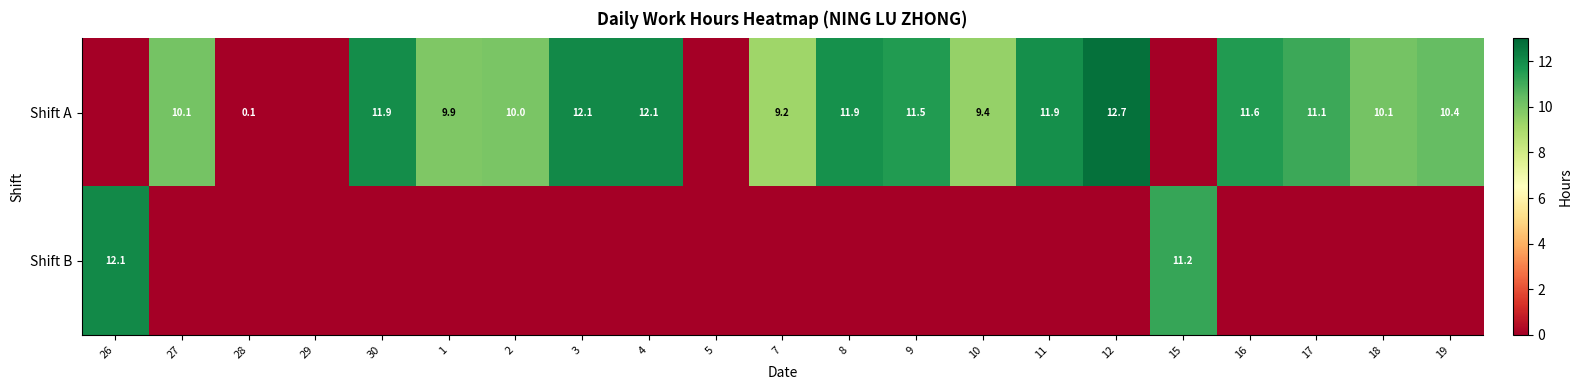

The Shift A series shows 4.4 at 9. True or false?

False